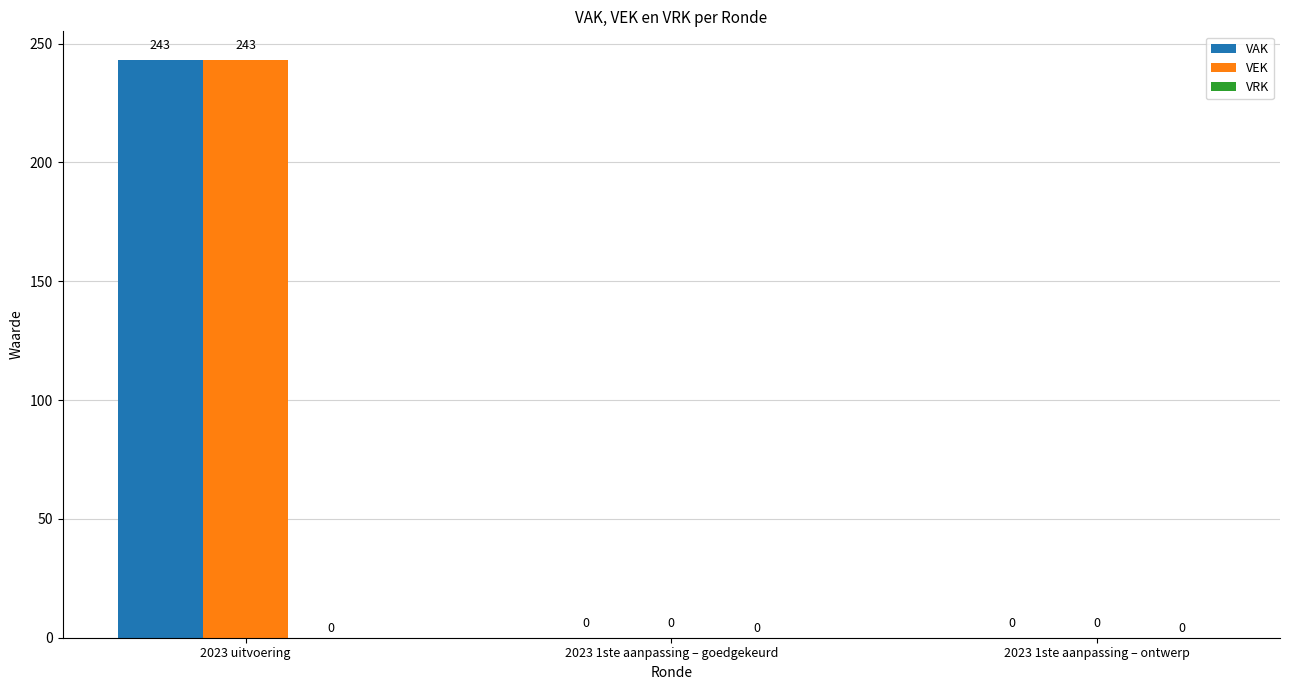

The VEK series shows 243 at 2023 uitvoering. True or false?

True